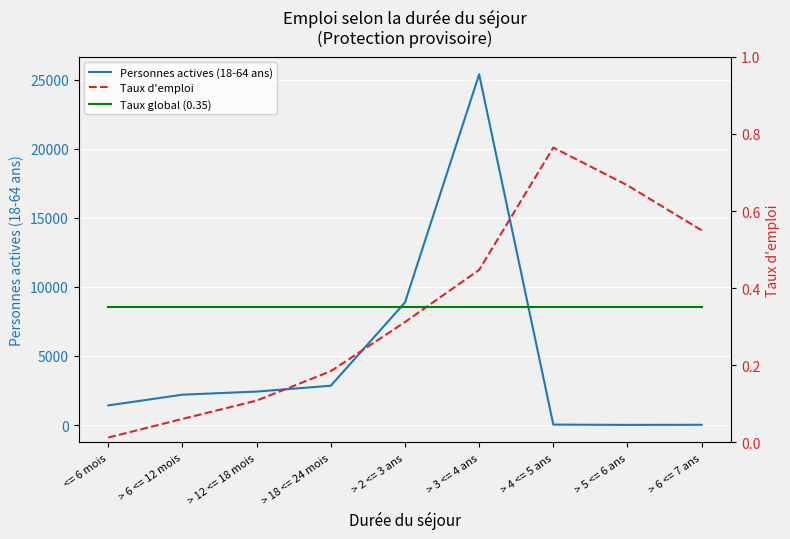

Between > 3 <= 4 ans and > 6 <= 7 ans, which is larger?

> 3 <= 4 ans